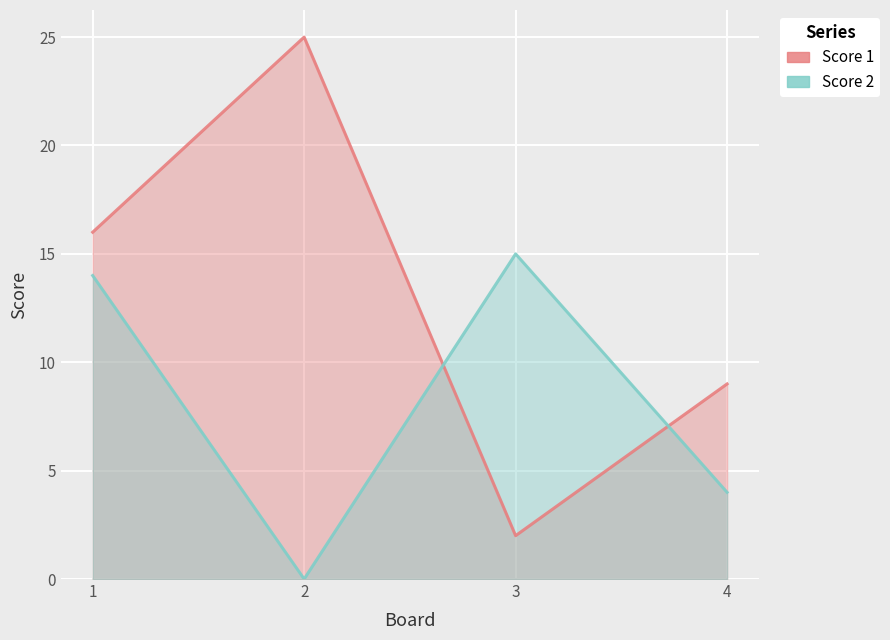

In Score 1, how many points are higher than both neighbors (excluding endpoints)?

1